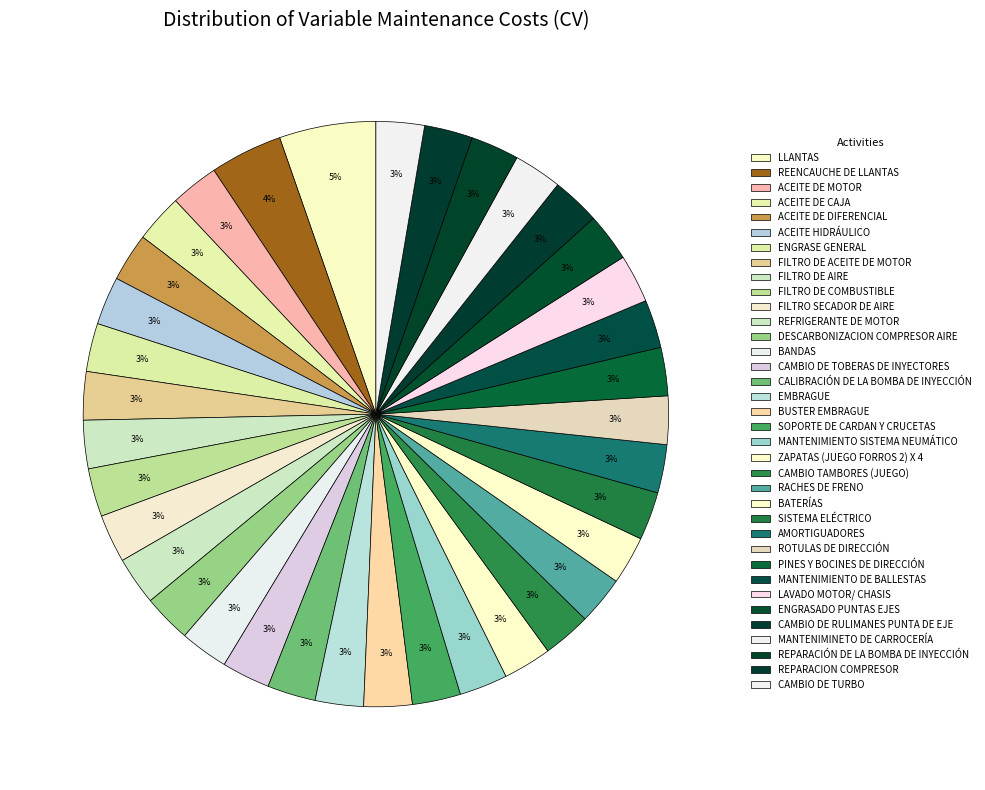

Does any single category account for the majority?

No